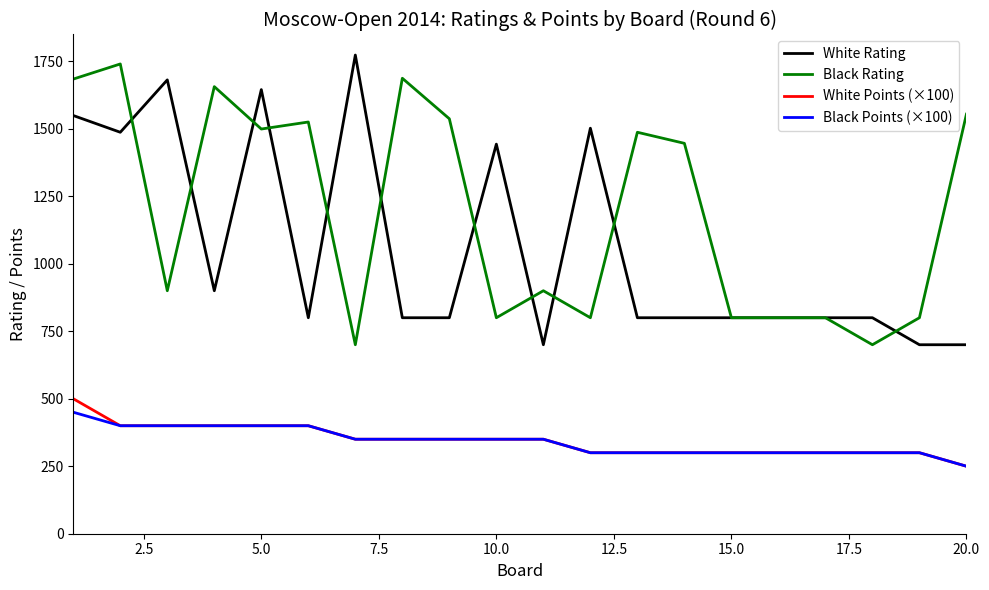

True or false: White Points (×100) and Black Rating intersect in this chart.

False